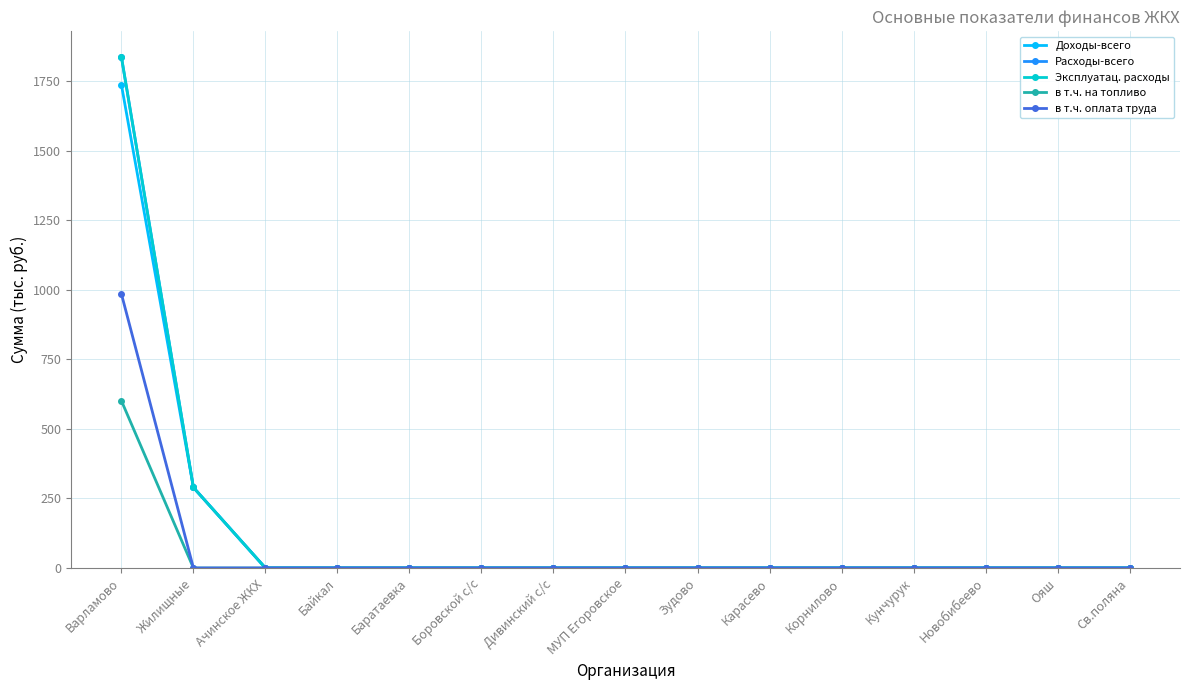

What is the difference between the maximum and minimum values in the Эксплуатац. расходы series?

1836.8